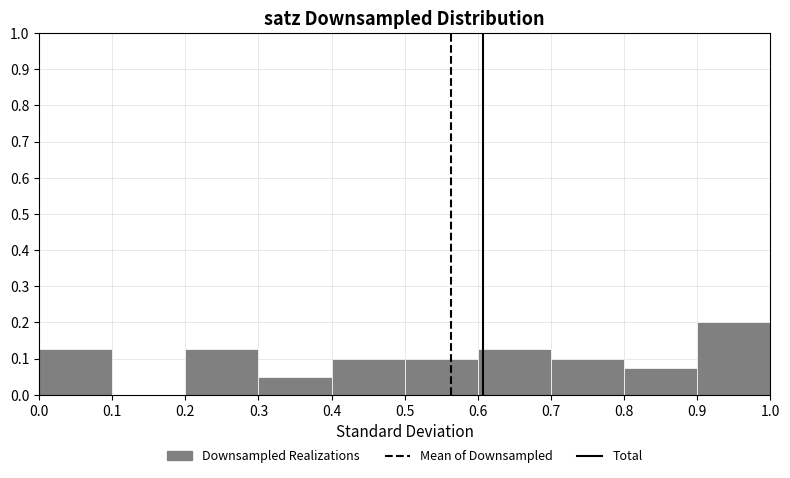

Reading left to right, list every bar in this chart as the range it spans on the x-axis followed by its height. The values are not printed on the chart, so give them approximately, as read against the axis.

0.0 to 0.1: 0.13
0.1 to 0.2: 0
0.2 to 0.3: 0.13
0.3 to 0.4: 0.05
0.4 to 0.5: 0.10
0.5 to 0.6: 0.10
0.6 to 0.7: 0.13
0.7 to 0.8: 0.10
0.8 to 0.9: 0.08
0.9 to 1.0: 0.20